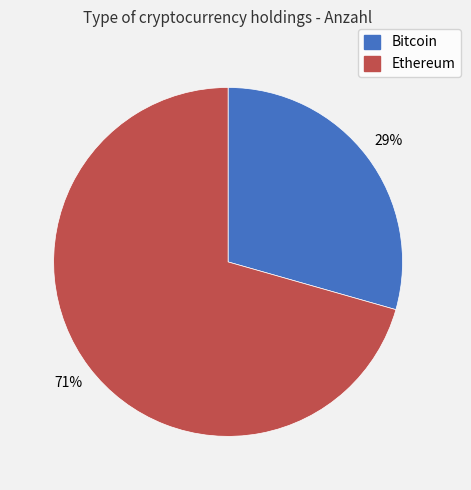

To the nearest percent, what is the average slice percentage?

50%